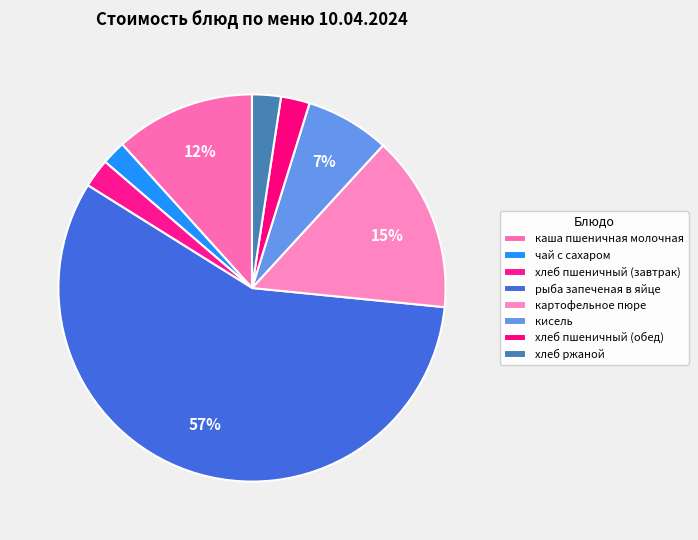

What is the largest slice in the pie chart?

рыба запеченая в яйце